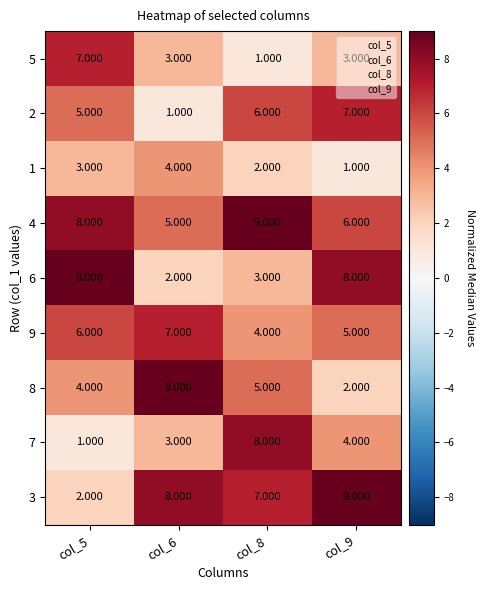

Count the number of data series in this chart.

9